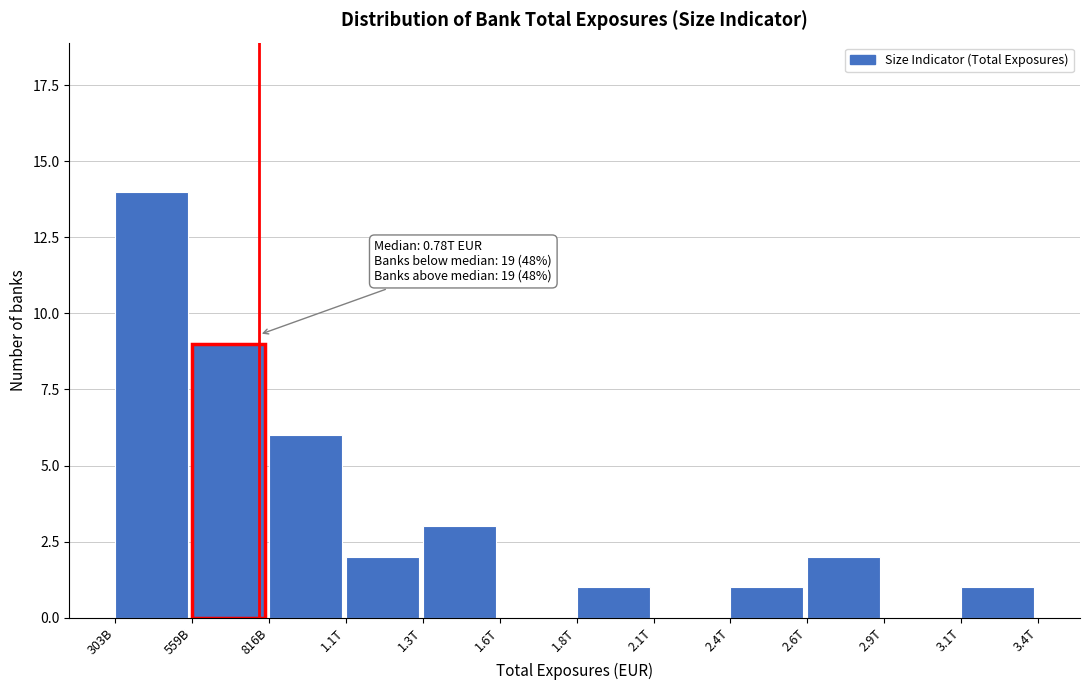

Reading left to right, list all the values displayed in this chart.

303B=14	559B=9	816B=6	1.1T=2	1.3T=3	1.6T=0	1.8T=1	2.1T=0	2.4T=1	2.6T=2	2.9T=0	3.1T=1